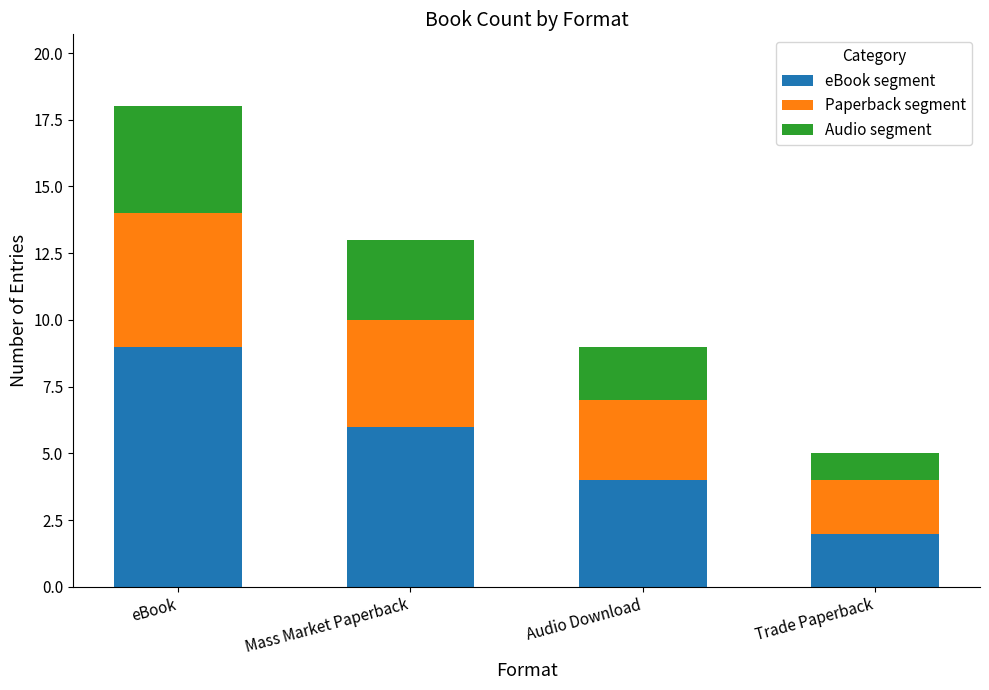

At which label does eBook segment reach its peak?

eBook